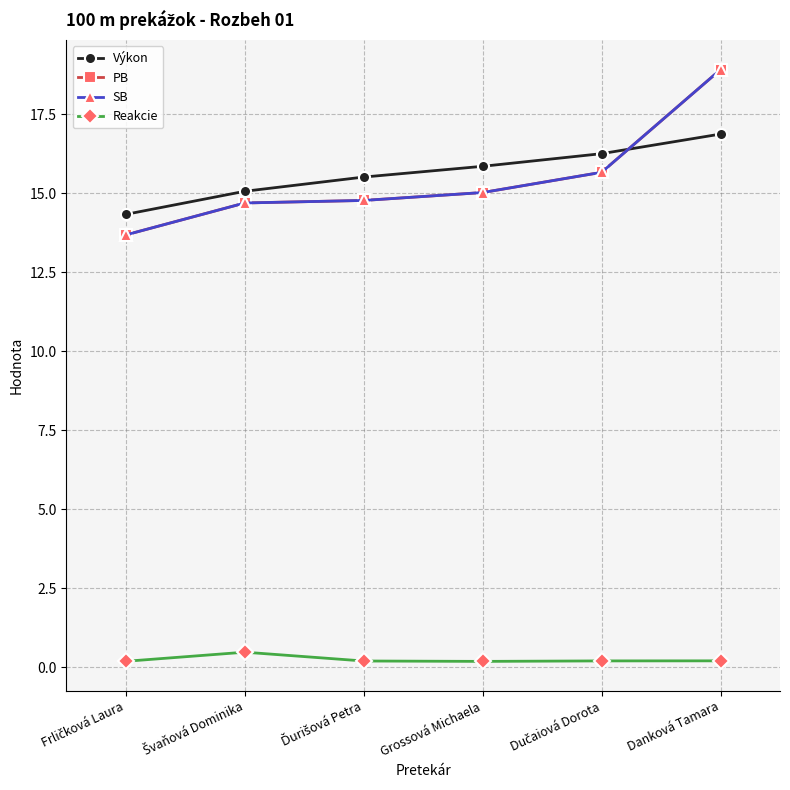

Which has a higher value, Ďurišová Petra or Danková Tamara?

Danková Tamara